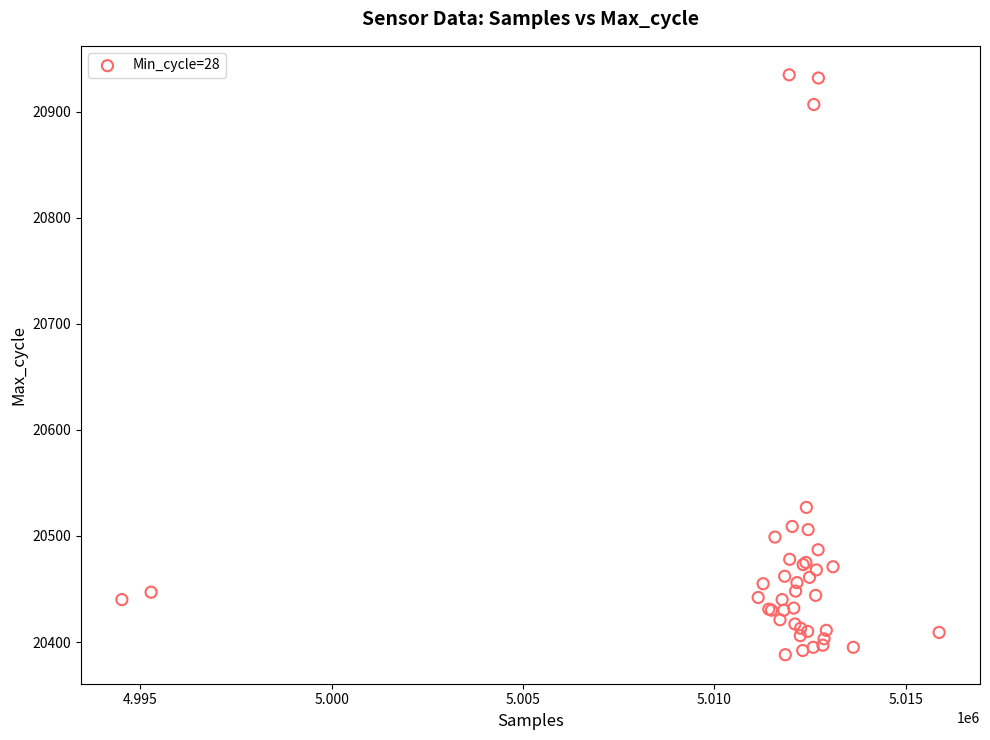

What Y value in the scatter plot is closest to 20661?

20527